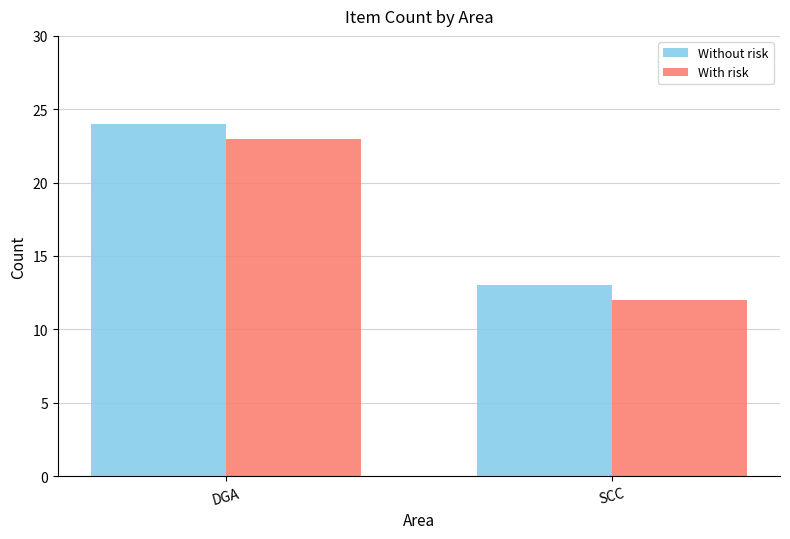

At which category is the sum across all series the highest?

DGA